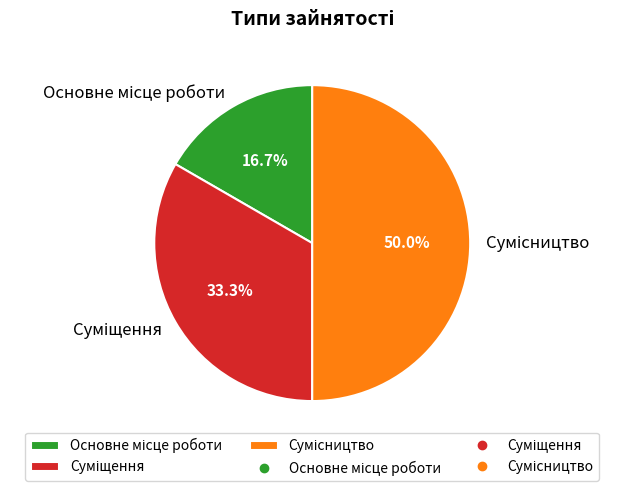

Is Суміщення the majority of the pie?

No